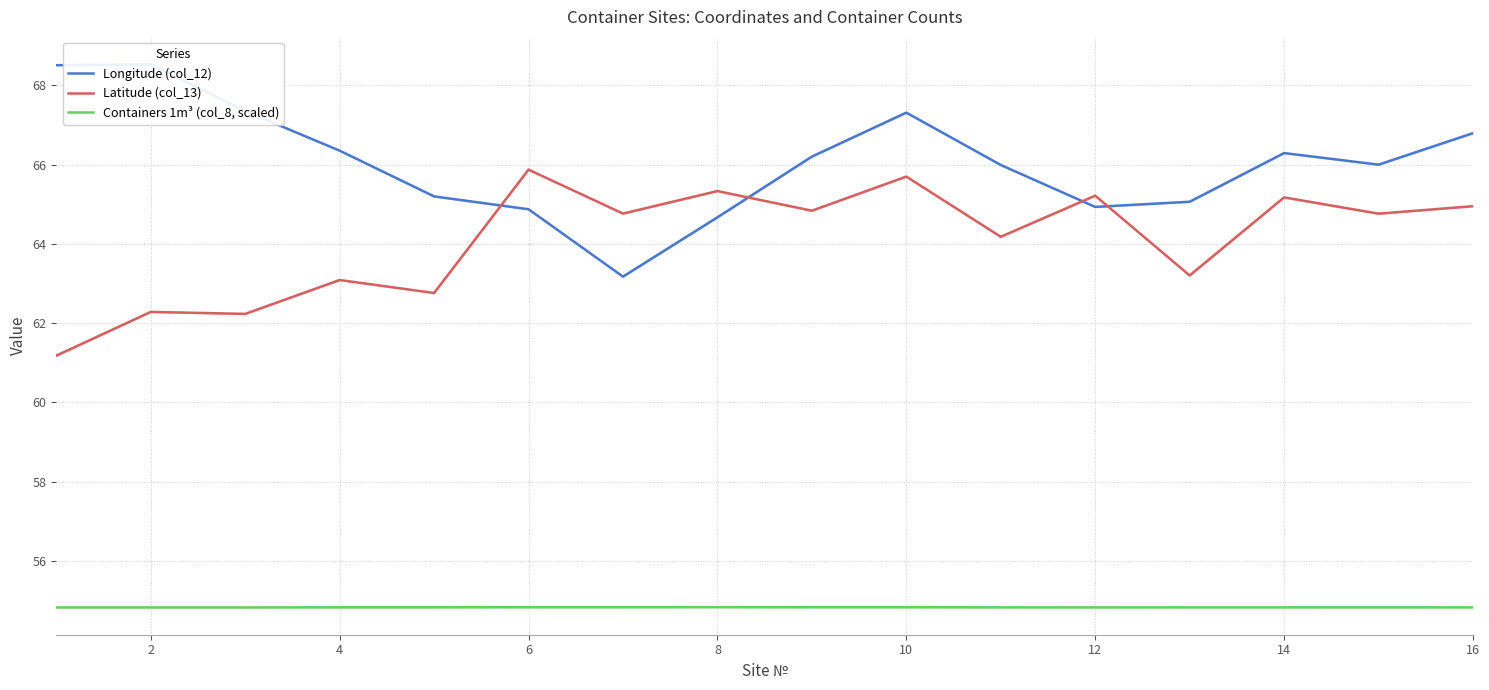

Is the value of Latitude (col_13) at 4 greater than the value of Containers 1m³ (col_8, scaled) at 4?

Yes